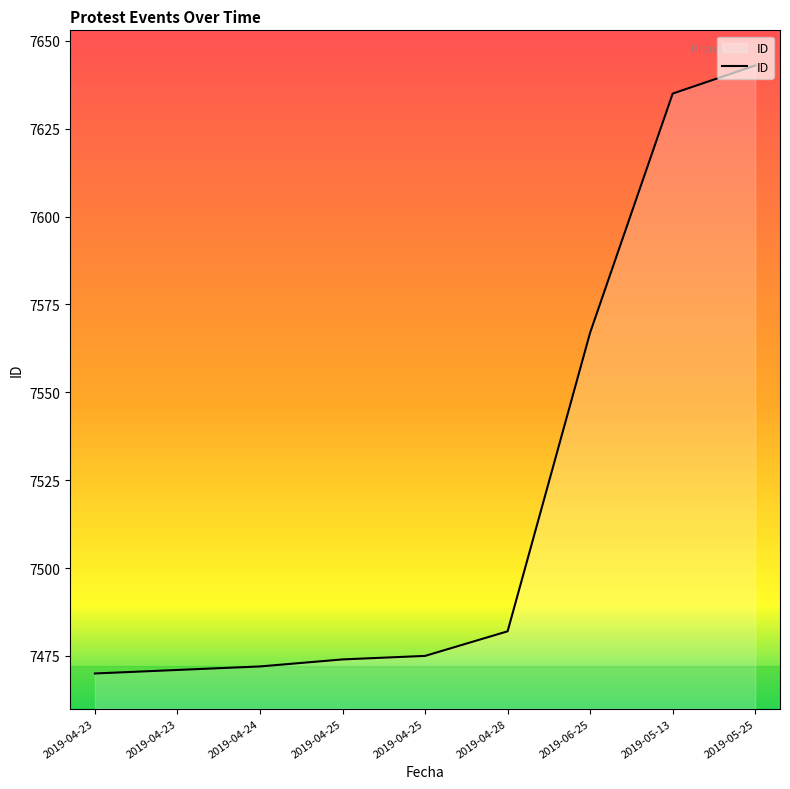

Reading left to right, transcribe all the data shown in this chart.

2019-04-23=7470	2019-04-23=7471	2019-04-24=7472	2019-04-25=7474	2019-04-25=7475	2019-04-28=7482	2019-06-25=7567	2019-05-13=7635	2019-05-25=7643